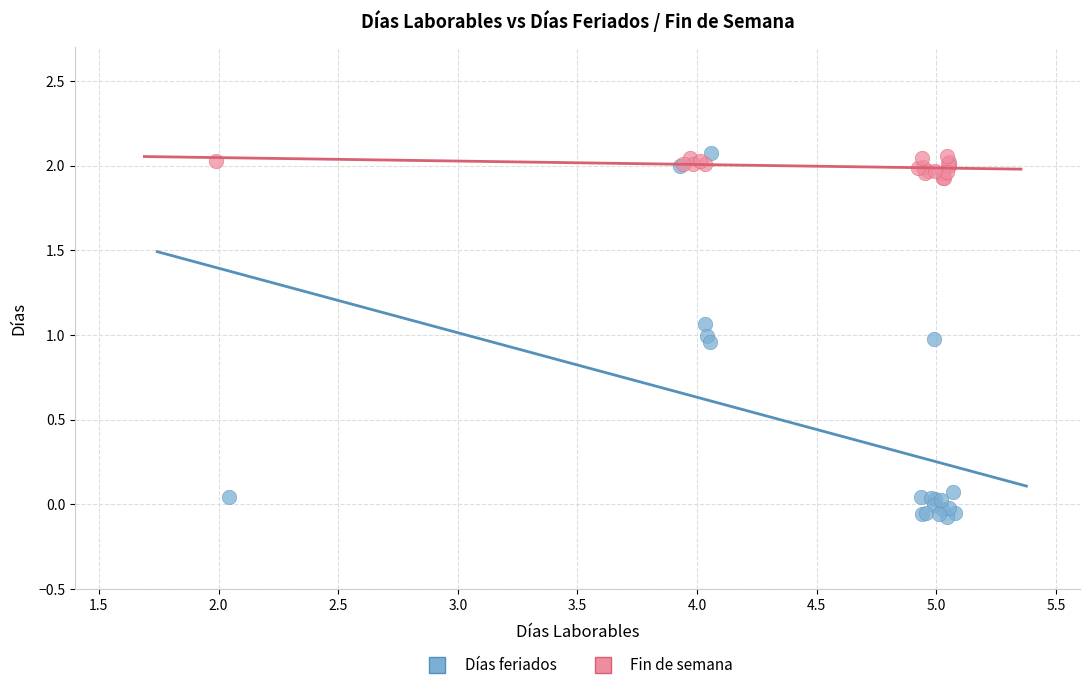

Which series has the largest Y range (max minus min)?

Días feriados